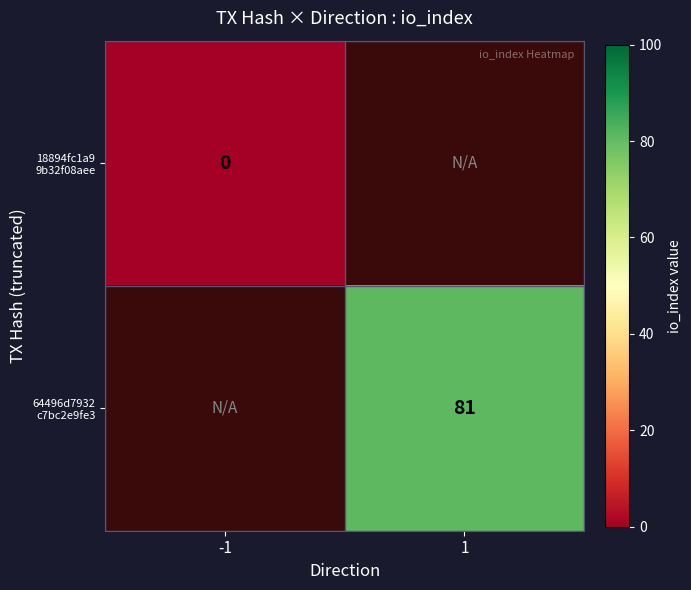

List the labels in order of 18894fc1a9 9b32f08aee value, smallest first.

-1, 1